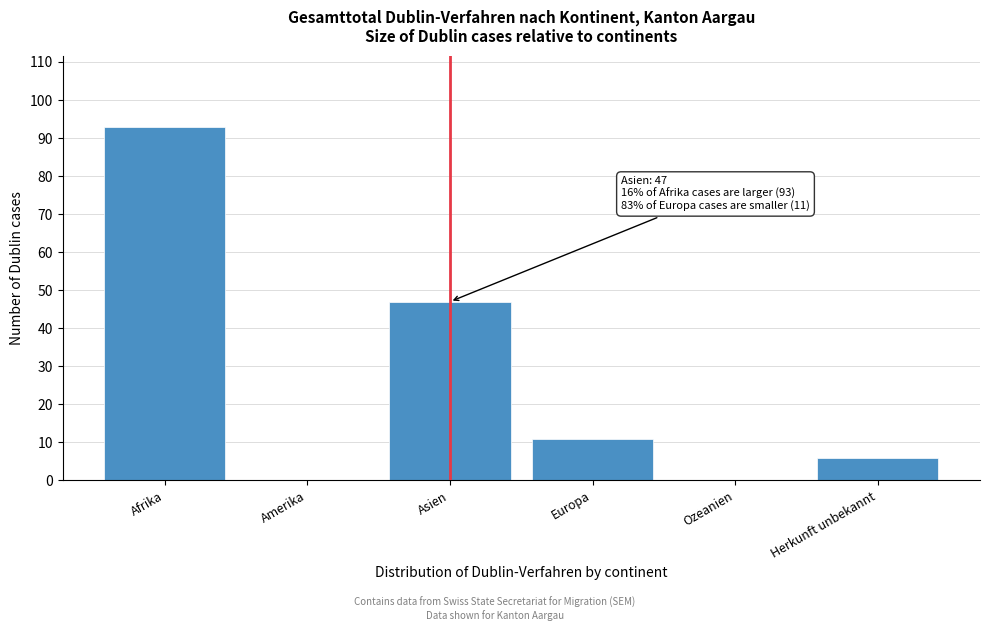

Reading left to right, extract all data points from this chart.

Afrika=93	Amerika=0	Asien=47	Europa=11	Ozeanien=0	Herkunft unbekannt=6